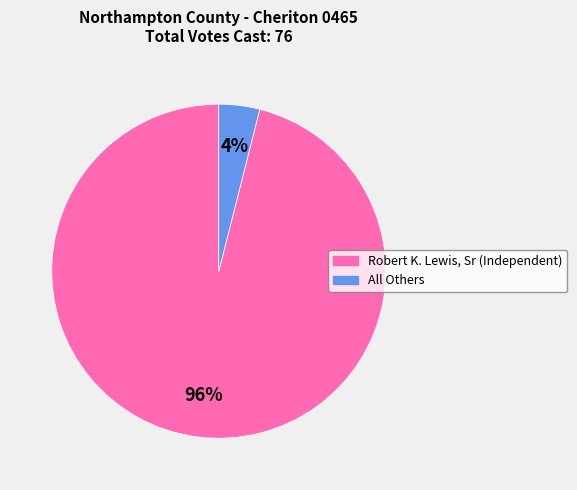

What is the smallest slice in the pie chart?

All Others